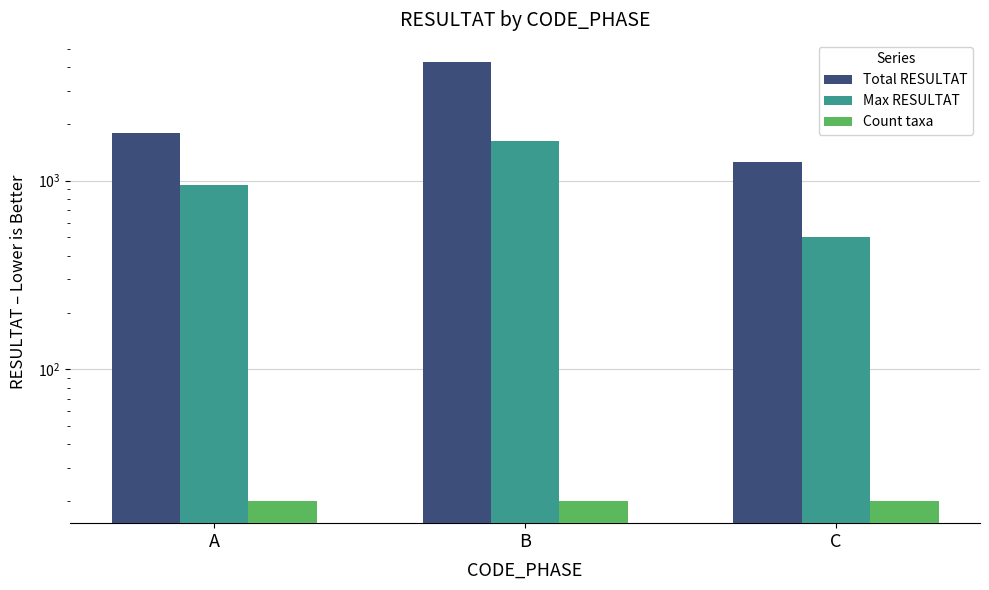

At how many categories does at least one series exceed 264?

3